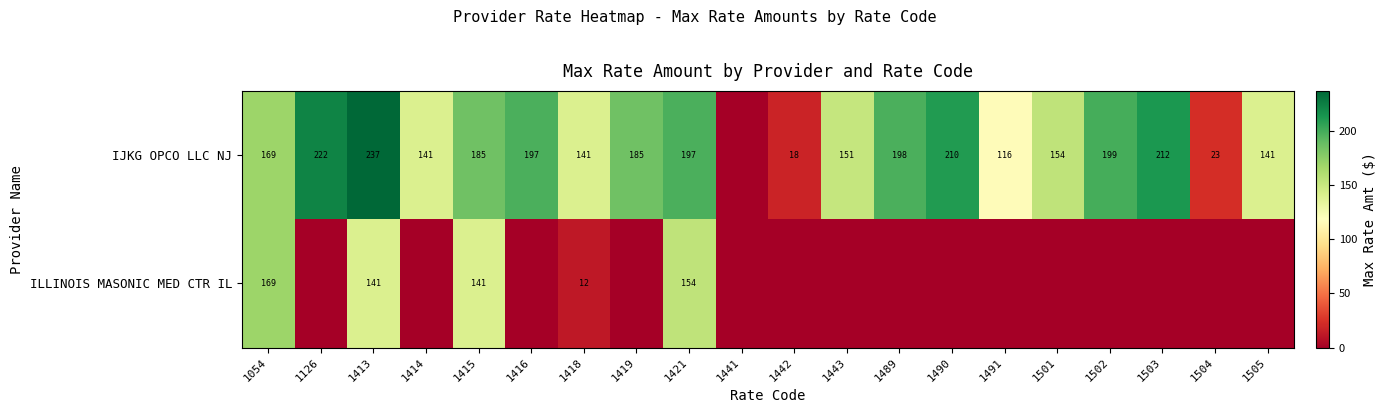

What is the total value across all series at 1413?

378